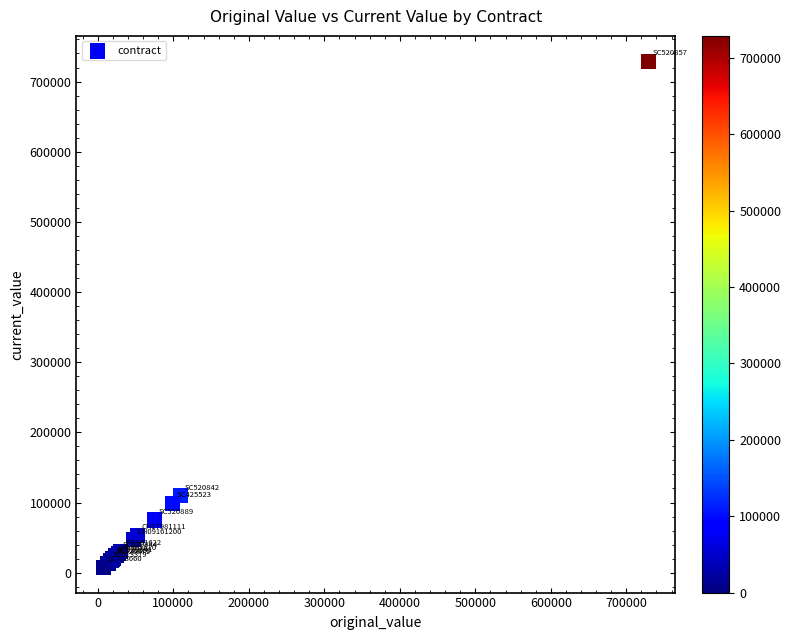

What Y value in the scatter plot is closest to 368347?

109500.0